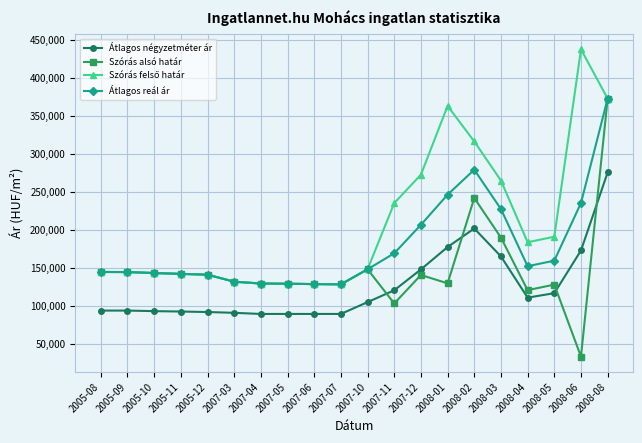

At which category does the chart reach its minimum across all series?

2008-06